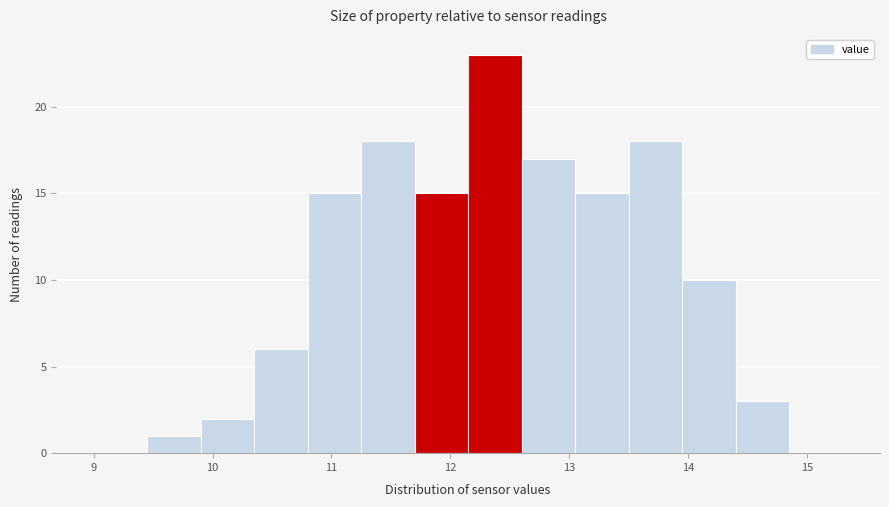

Reading left to right, transcribe this chart: for each bar, give the range it covers on the x-axis and its height. Neither the bar edges nor the heights are printed on the chart, so give them approximately, as read against the axes.

9.00 to 9.45: 0
9.45 to 9.90: 1
9.90 to 10.35: 2
10.35 to 10.80: 6
10.80 to 11.25: 15
11.25 to 11.70: 18
11.70 to 12.15: 15
12.15 to 12.60: 23
12.60 to 13.05: 17
13.05 to 13.50: 15
13.50 to 13.95: 18
13.95 to 14.40: 10
14.40 to 14.85: 3
14.85 to 15.30: 0